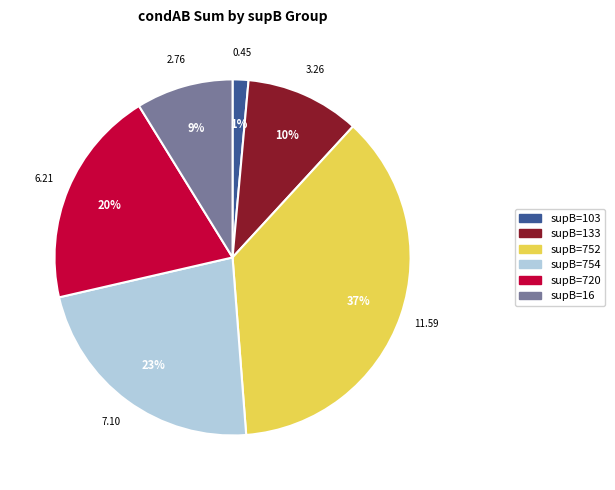

To the nearest percent, what is the average slice percentage?

17%